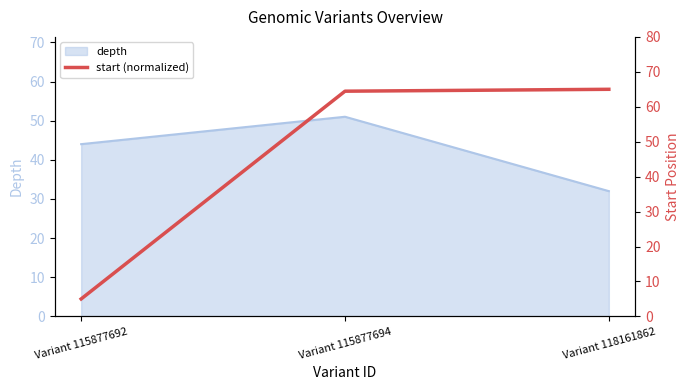

The value of depth at Variant 115877692 is 44. True or false?

True